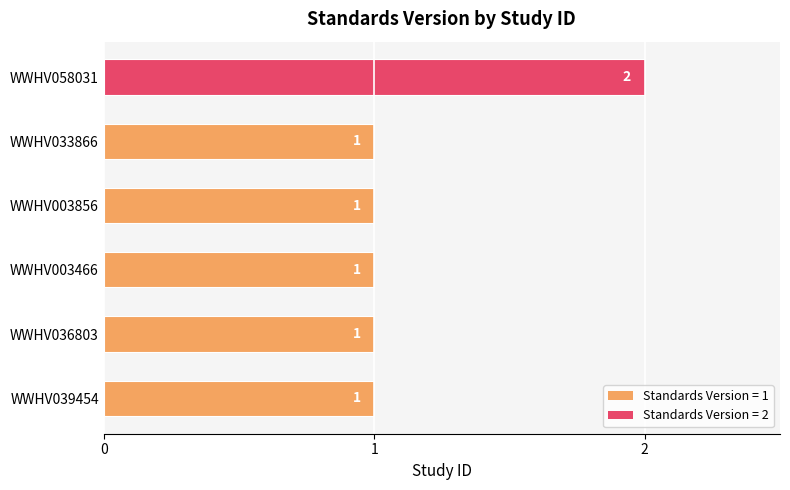

How many values are between 1 and 2?

6